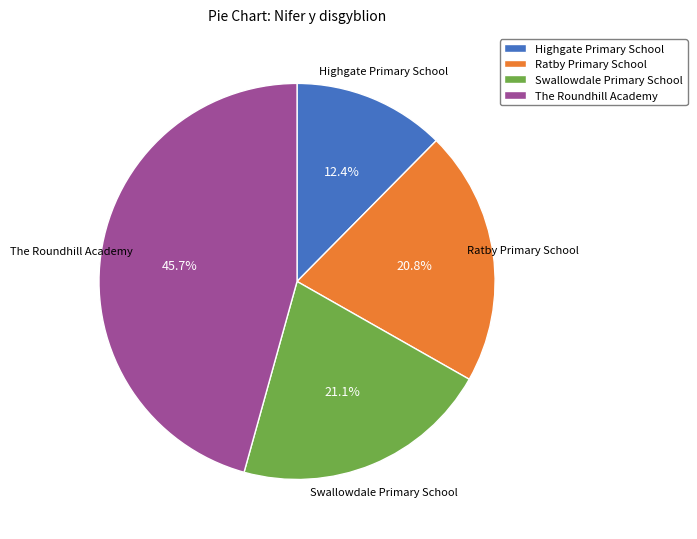

Which slice is the smallest?

Highgate Primary School